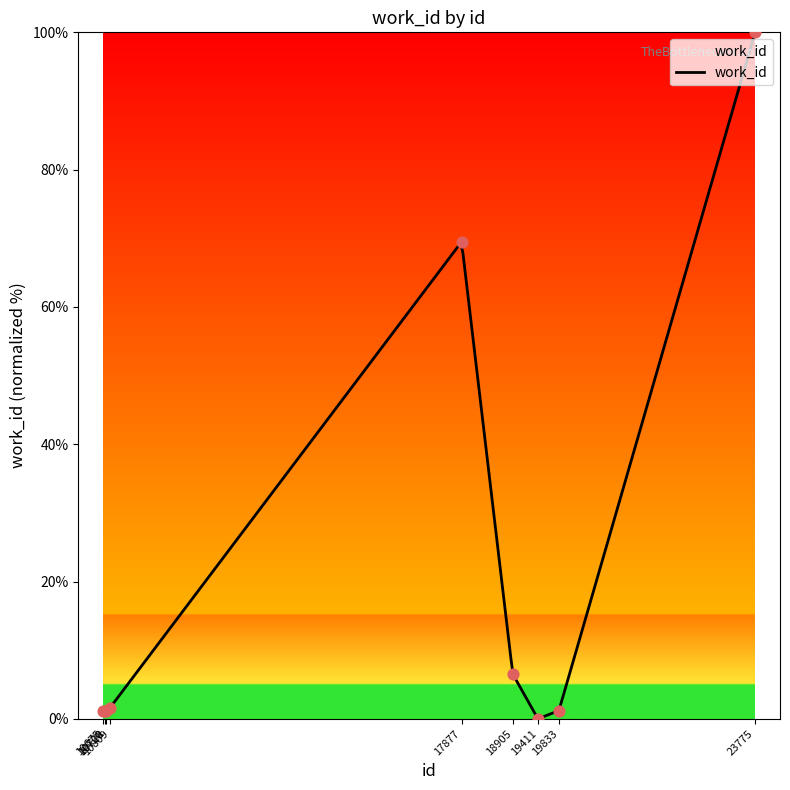

What is the change in value from 10728 to 18905?

+5.3